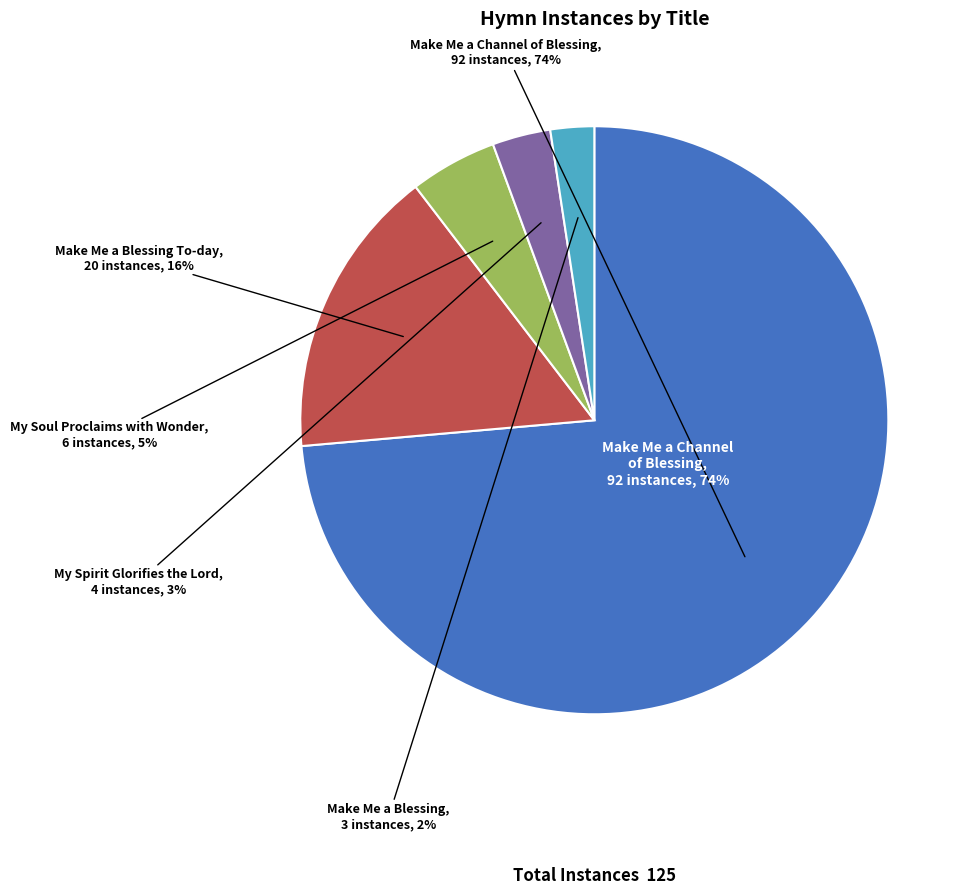

Which slice is the smallest?

Make Me a Blessing